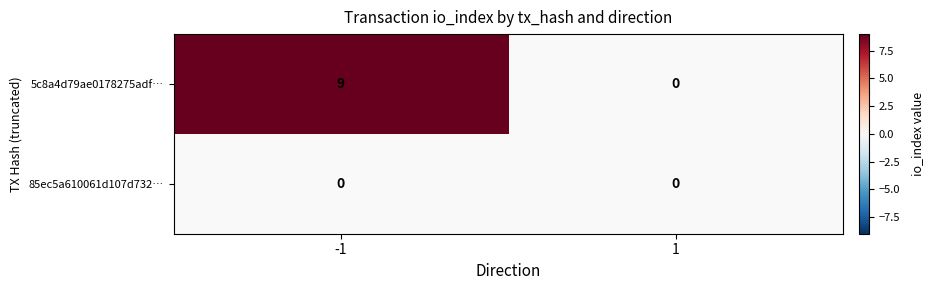

List the series in order of their overall mean, lowest first.

85ec5a610061d107d732b6c82280d8034646d93, 5c8a4d79ae0178275adf876a97e9d4f47b17322